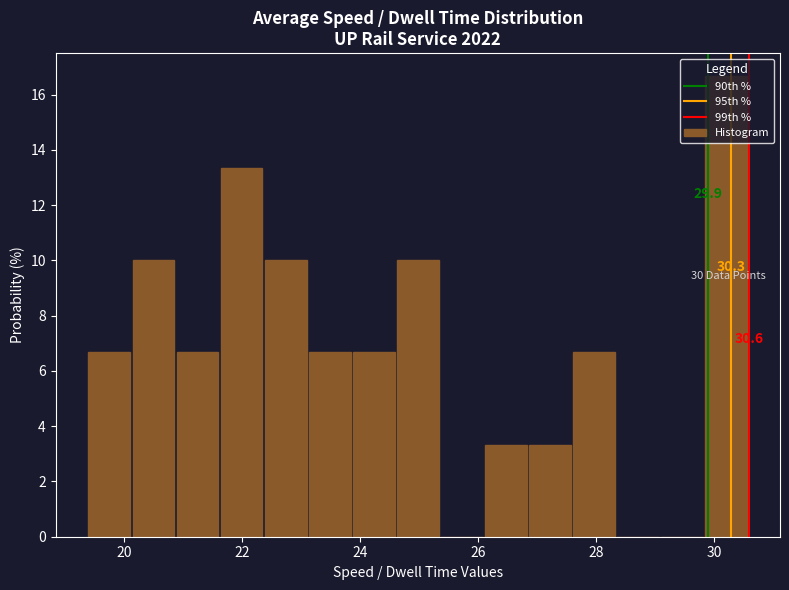

Around what value on the x-axis is the tallest bar? Give the approximate position of its centre, as read against the axis.

30.2